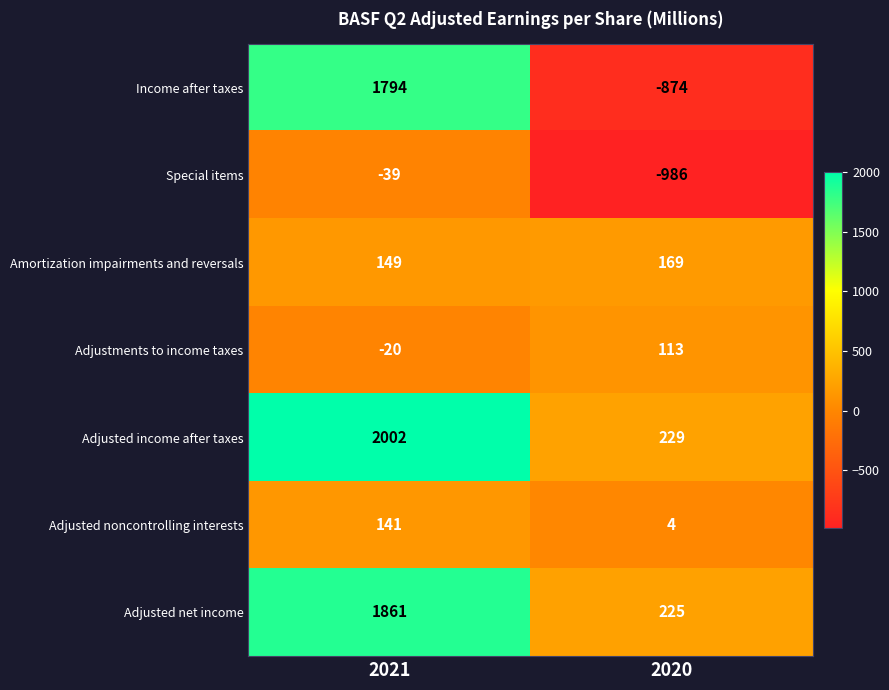

Reading left to right, extract all data points from this chart.

Income after taxes: 2021=1794	2020=-874
Special items: 2021=-39	2020=-986
Amortization impairments and reversals: 2021=149	2020=169
Adjustments to income taxes: 2021=-20	2020=113
Adjusted income after taxes: 2021=2002	2020=229
Adjusted noncontrolling interests: 2021=141	2020=4
Adjusted net income: 2021=1861	2020=225